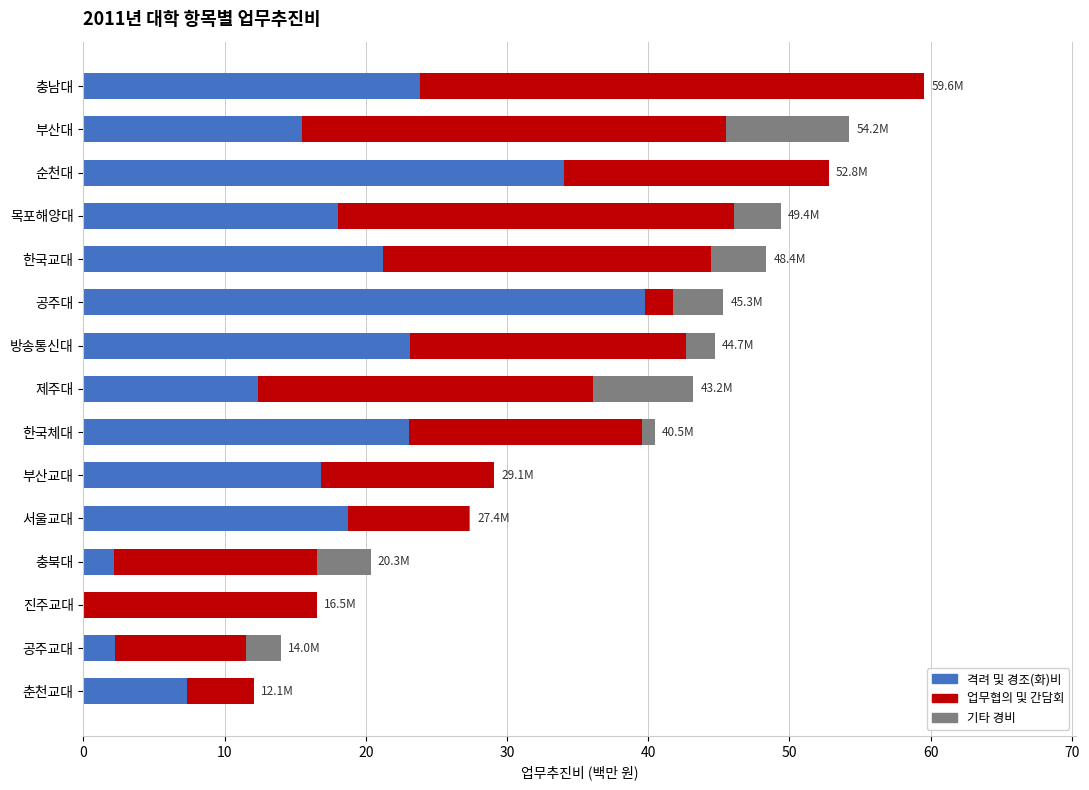

What is the highest value of the 격려 및 경조(화)비 series?

39.8